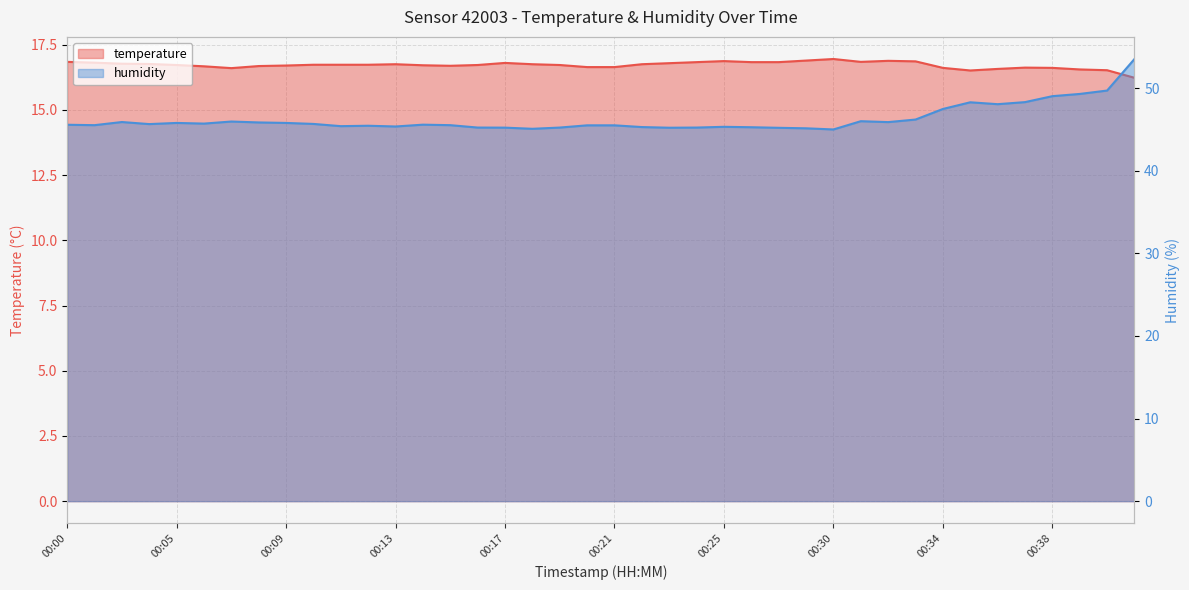

True or false: humidity and temperature cross at least once.

False